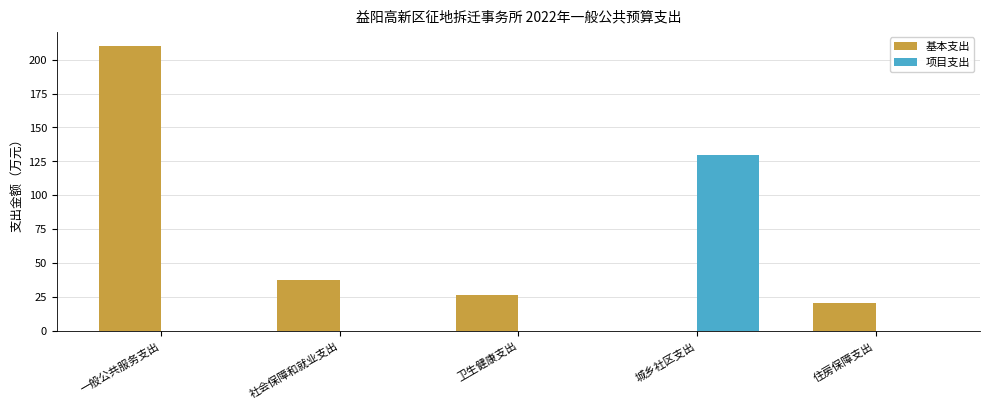

Are the bars horizontal?

No